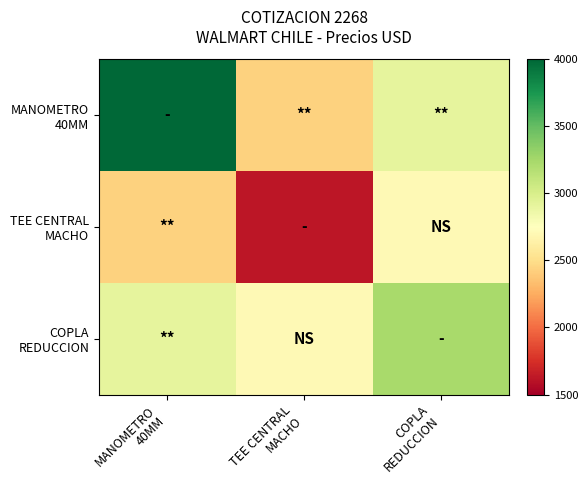

Which has a higher value, MANOMETRO
40MM or COPLA
REDUCCION?

MANOMETRO
40MM